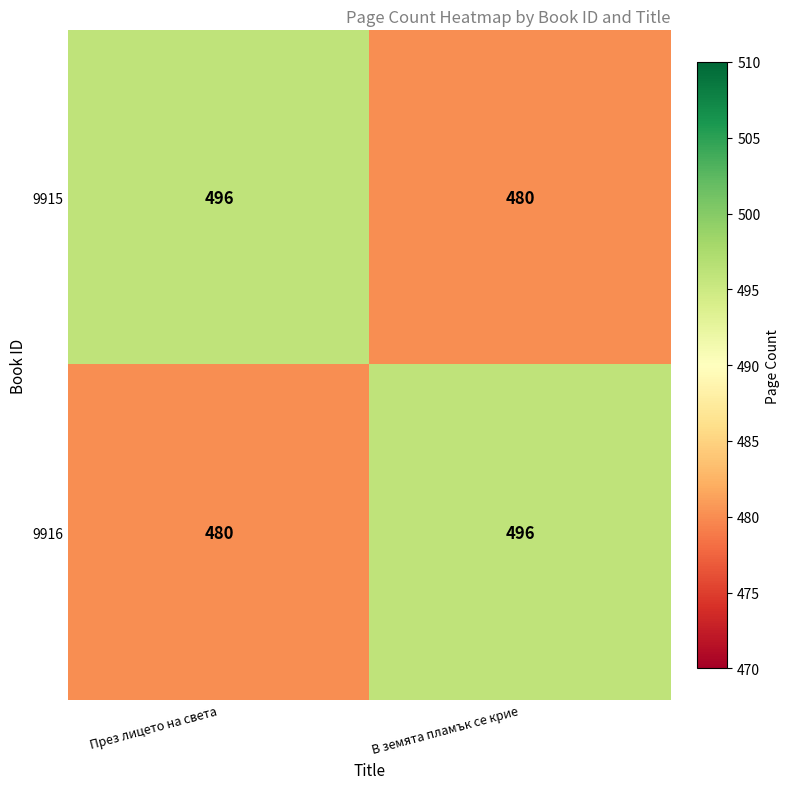

What is the minimum value for 9915?

480